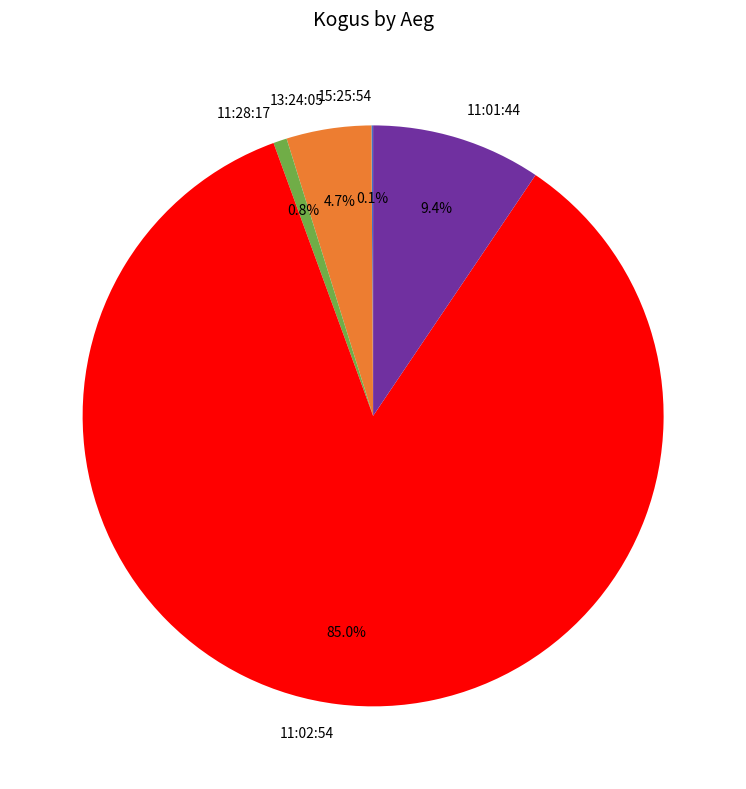

What is the largest slice in the pie chart?

11:02:54